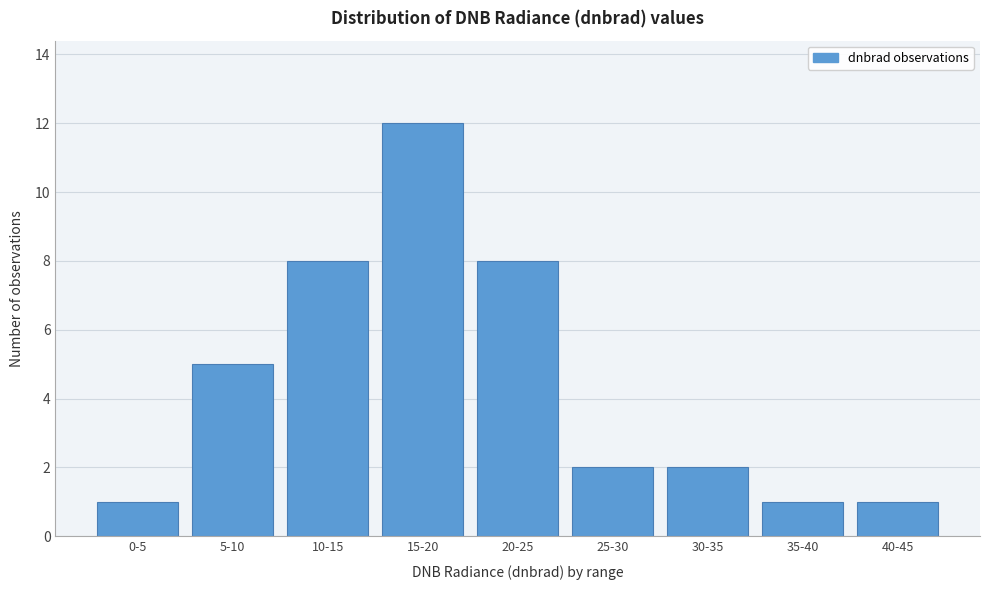

Reading left to right, list all the values displayed in this chart.

0-5=1	5-10=5	10-15=8	15-20=12	20-25=8	25-30=2	30-35=2	35-40=1	40-45=1